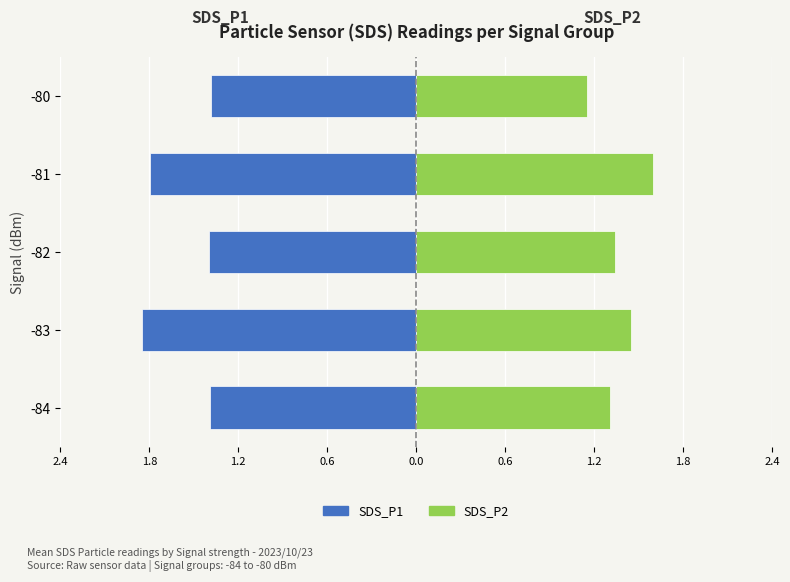

At -82, list the series in order from smallest to largest.

SDS_P1 (left), SDS_P2 (right)